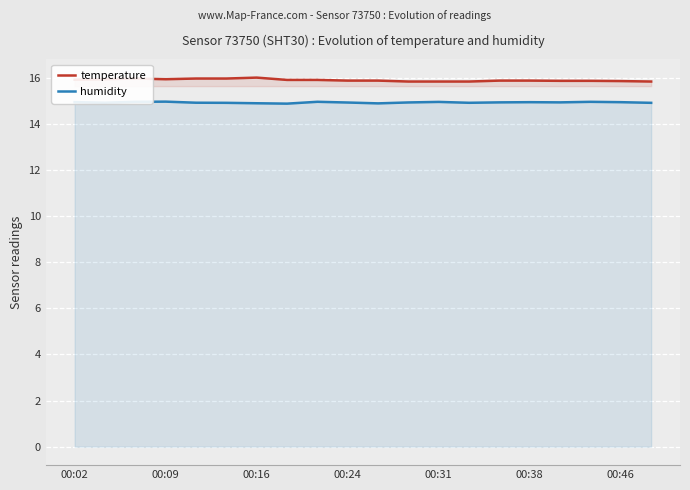

Does the chart display data point markers on the line(s)?

No